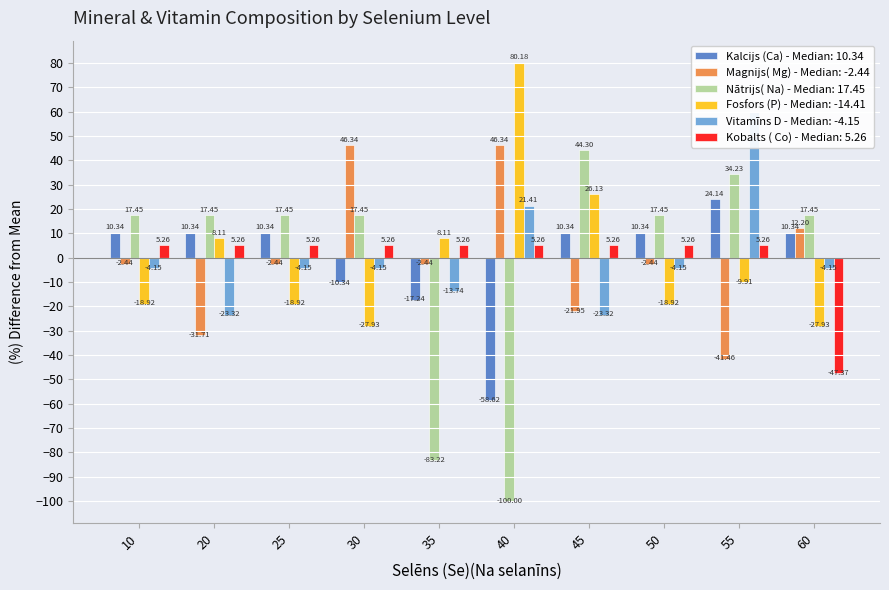

At which label is Vitamīns D closest to 18?

40